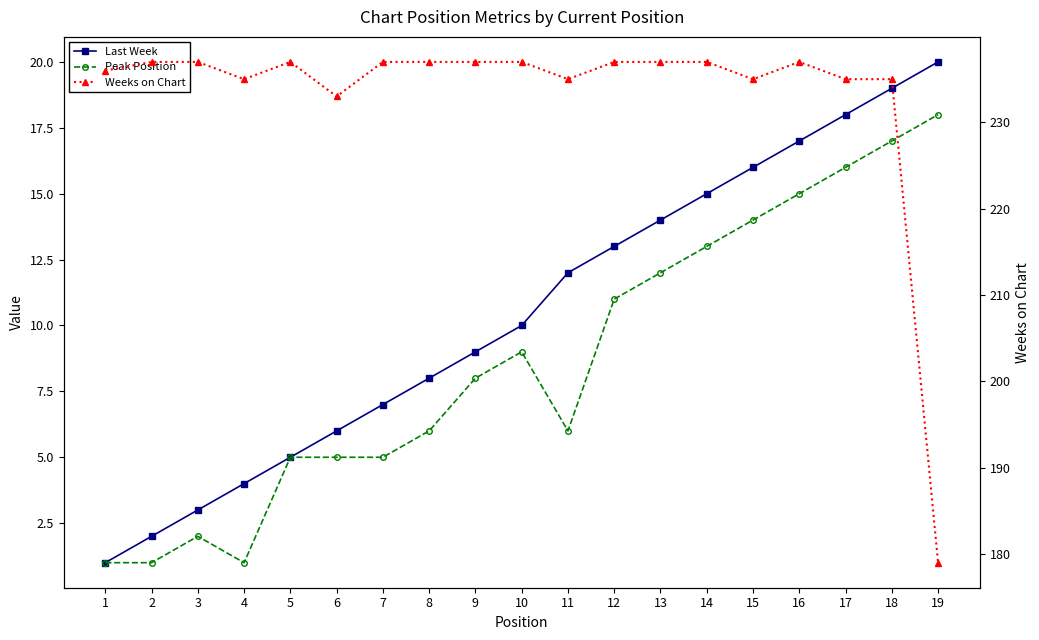

True or false: Weeks on Chart has a value of 237 at 7.

True